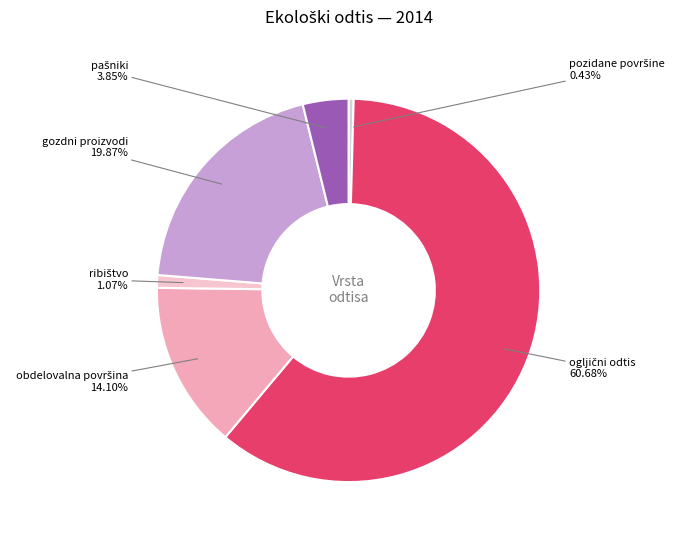

Does any single category account for the majority?

Yes